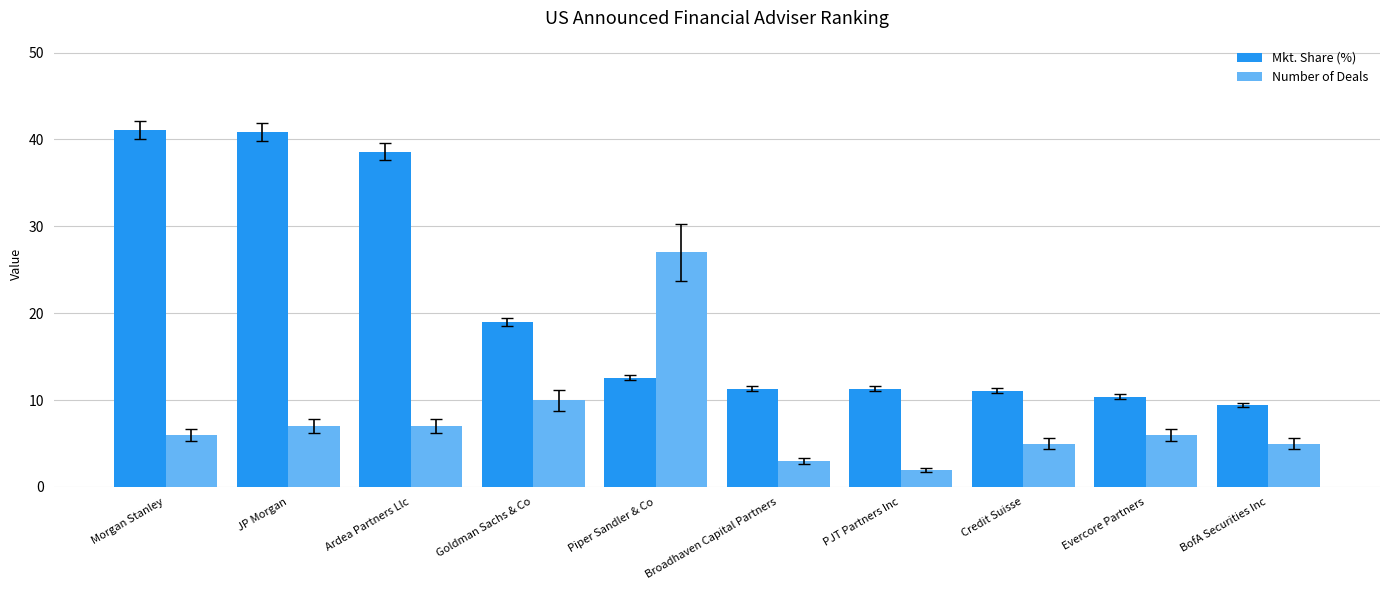

What is the average value of the Mkt. Share (%) series?

20.6